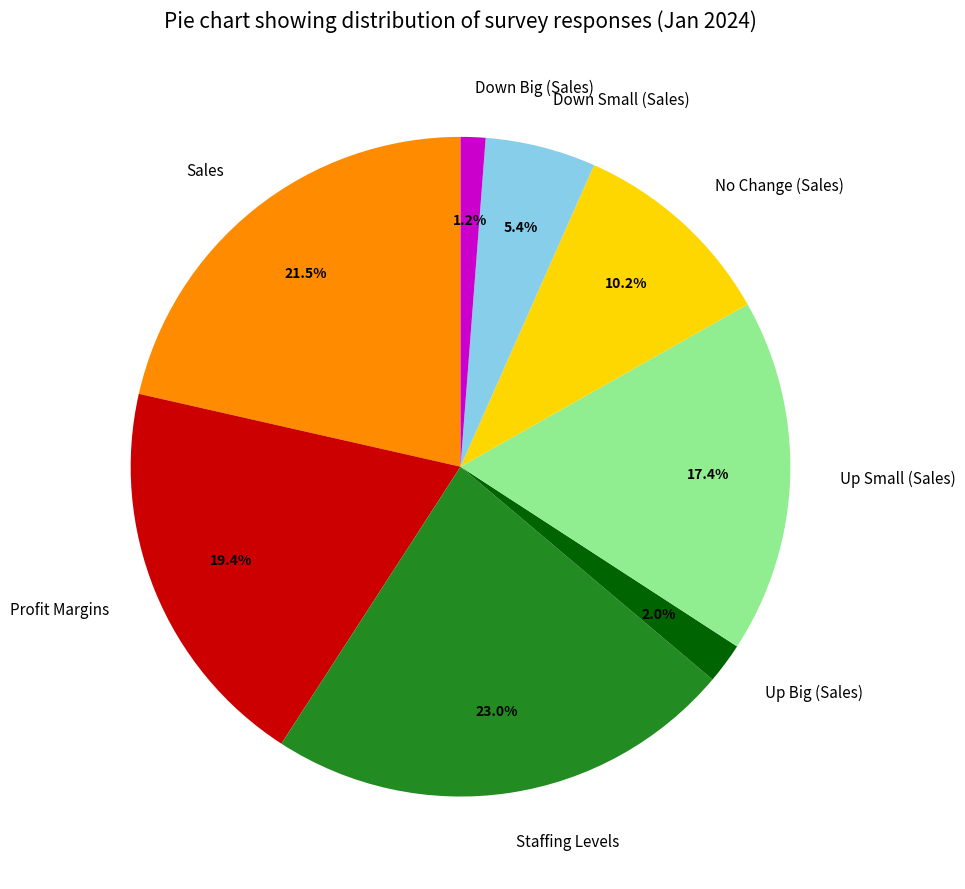

Rank the categories by value from lowest to highest.

Down Big (Sales), Up Big (Sales), Down Small (Sales), No Change (Sales), Up Small (Sales), Profit Margins, Sales, Staffing Levels